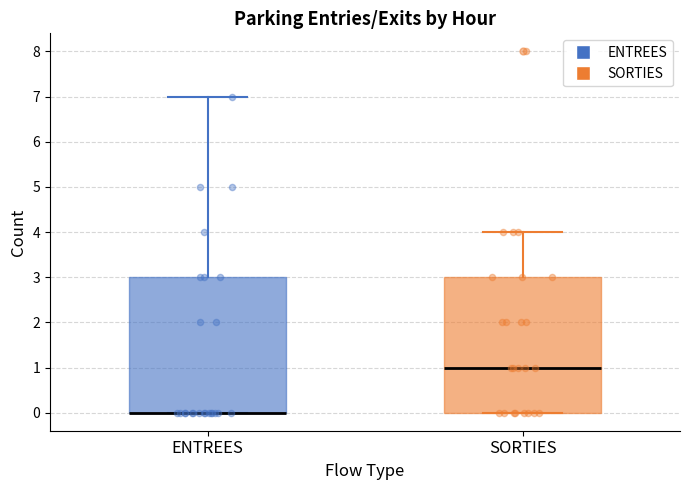

Reading left to right, read every box against the y-axis: the position of its median line, the range the box covers, and the ends of its whiskers. The values are not printed on the chart, so give them approximately, as read against the axis.

ENTREES: median 0 (drawn on the box's lower edge), box 0 to 3, whiskers 0 to 7
SORTIES: median 1, box 0 to 3, whiskers 0 to 4